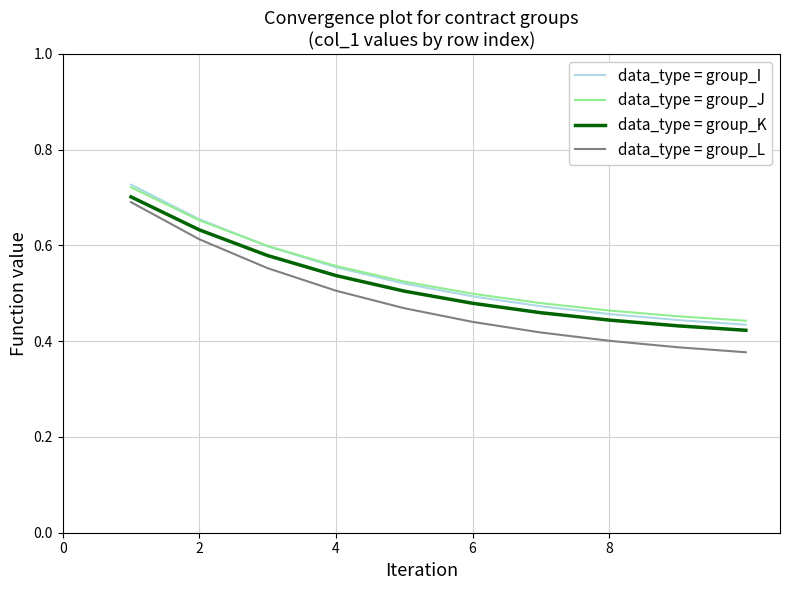

Which series has the largest range (max minus min)?

data_type = group_L